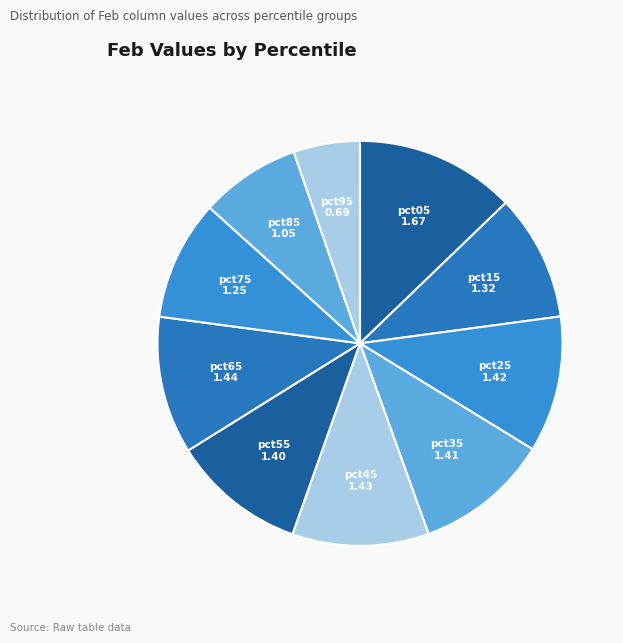

The pct45 slice represents 11% of the pie. True or false?

True